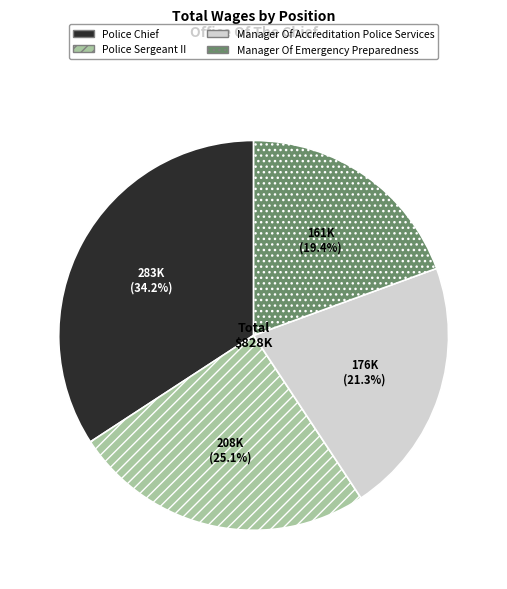

How many segments does this pie chart have?

4